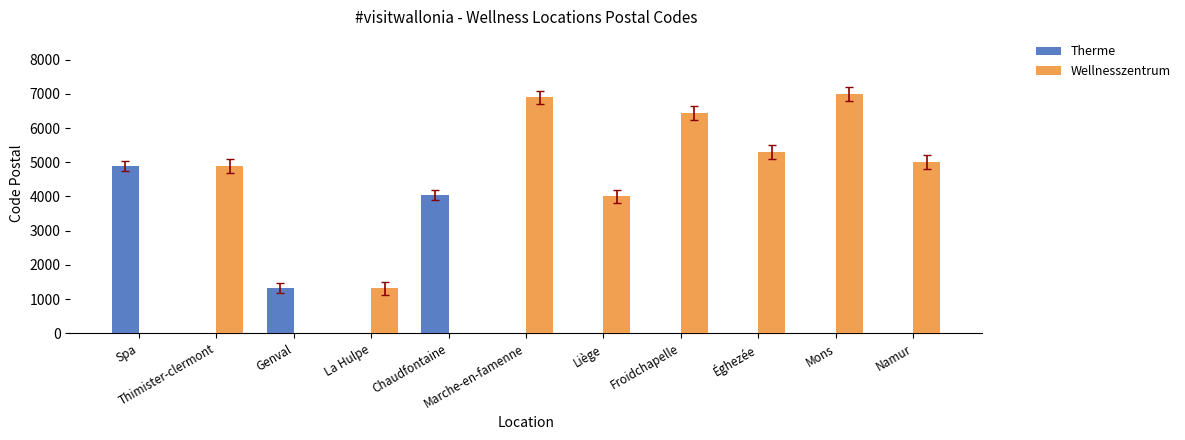

Which series has the largest total across all categories?

Wellnesszentrum